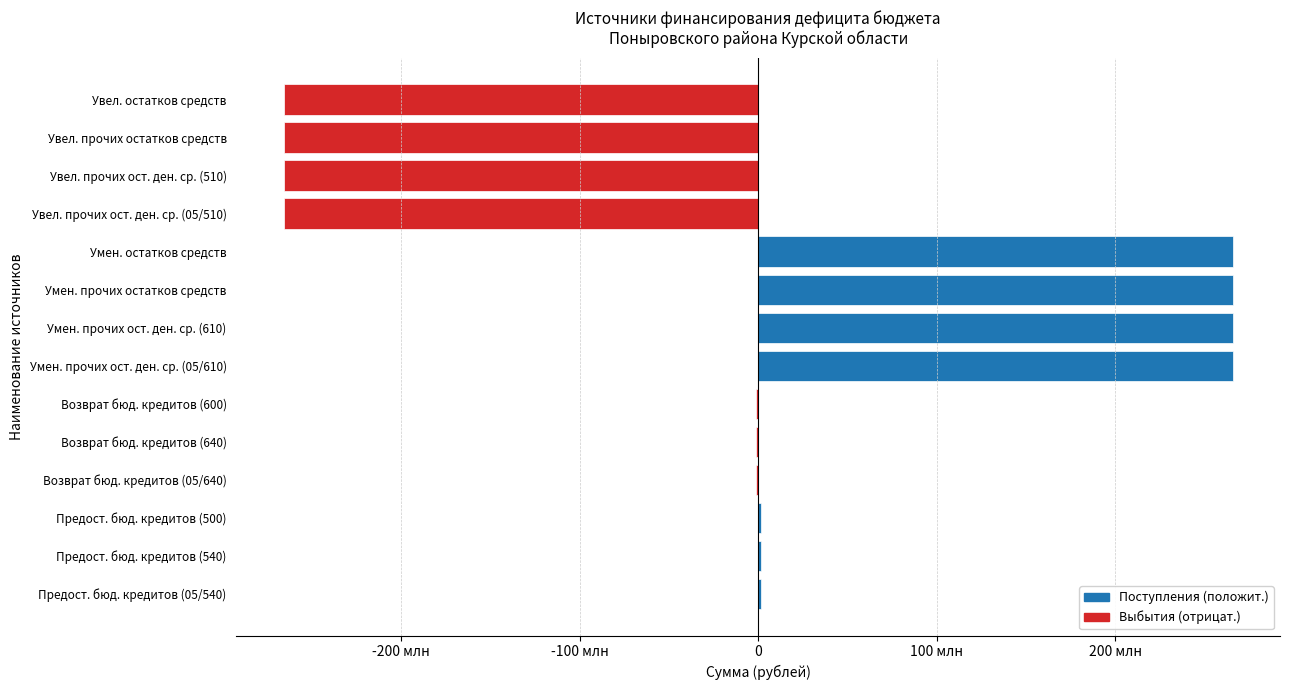

What is the difference between the second highest and minimum values?

531401678